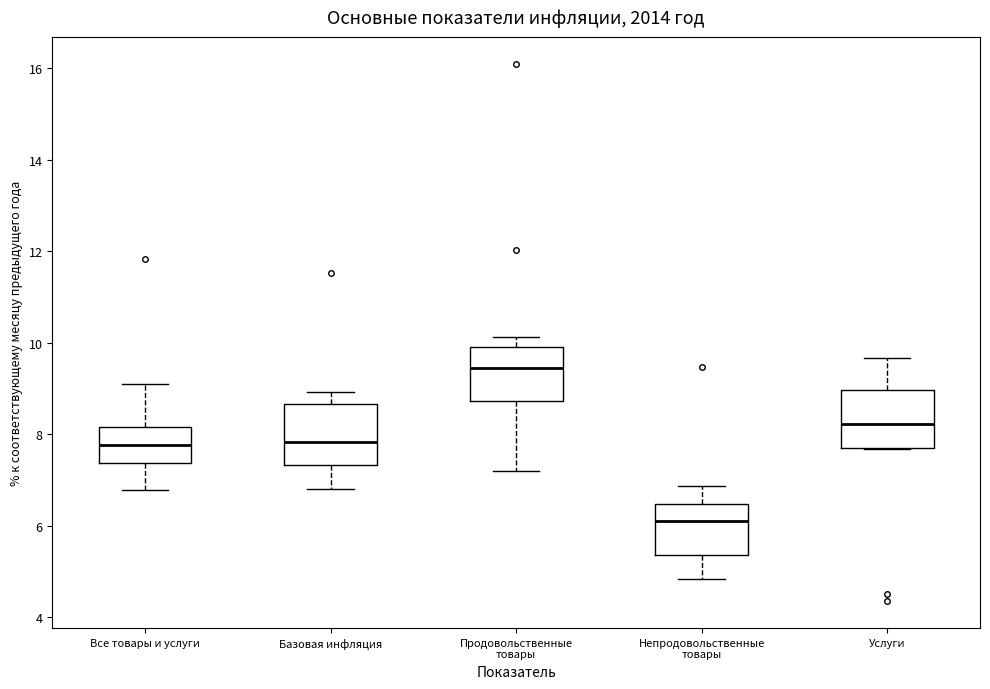

Reading left to right, read every box against the y-axis: the position of its median line, the range the box covers, and the ends of its whiskers. The values are not printed on the chart, so give them approximately, as read against the axis.

Все товары и услуги: median 7.8, box 7.4 to 8.2, whiskers 6.8 to 9.2
Базовая инфляция: median 7.8, box 7.4 to 8.6, whiskers 6.8 to 9.0
Продовольственные товары: median 9.4, box 8.8 to 10.0, whiskers 7.2 to 10.2
Непродовольственные товары: median 6.2, box 5.4 to 6.4, whiskers 4.8 to 6.8
Услуги: median 8.2, box 7.6 to 9.0, whiskers 7.6 to 9.6